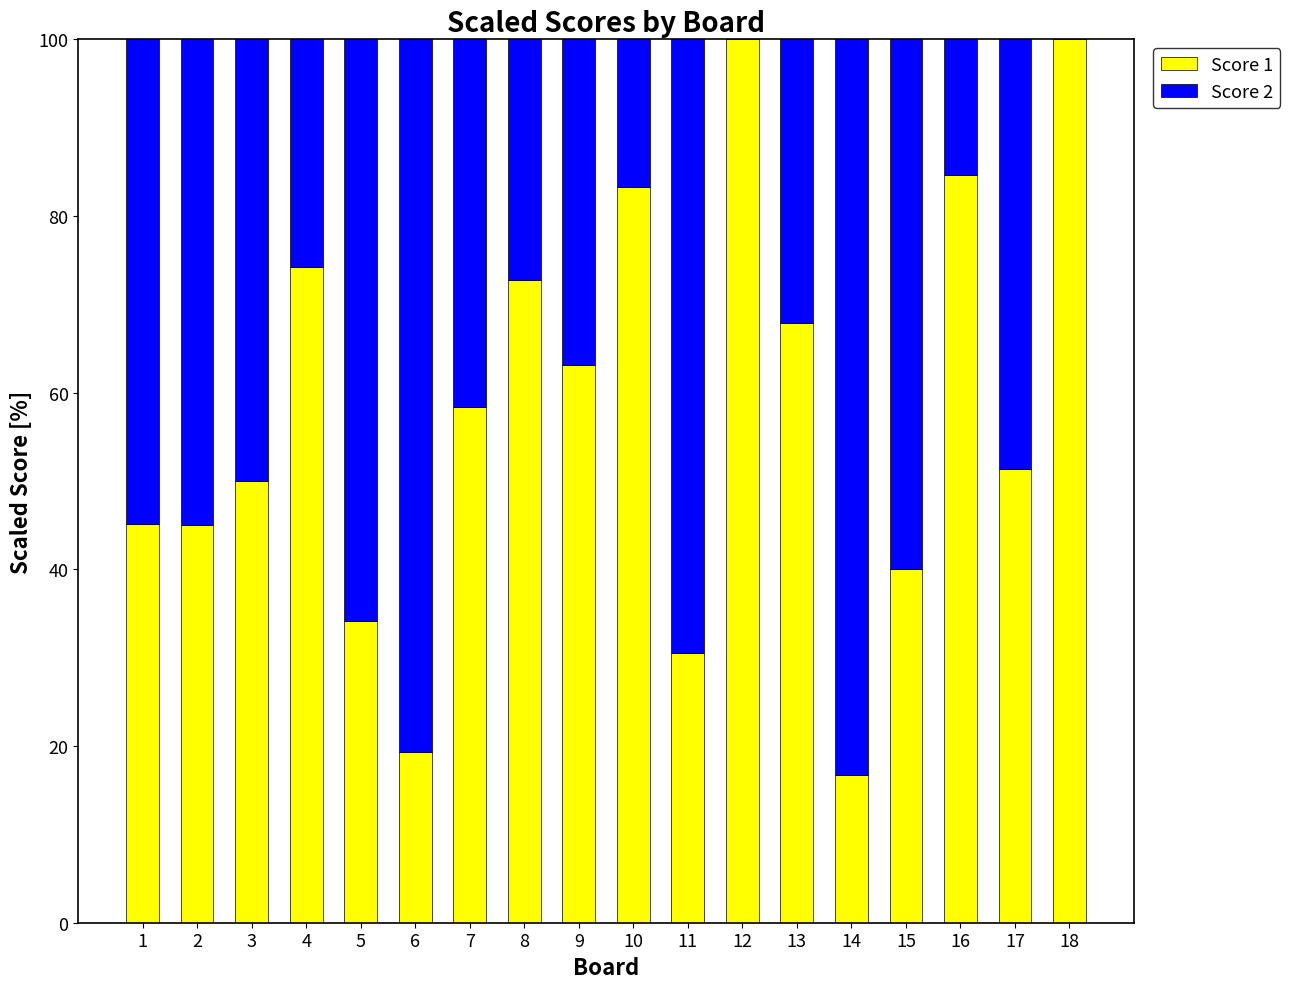

What is the sum of the Score 1 values at 11 and 4?

104.7